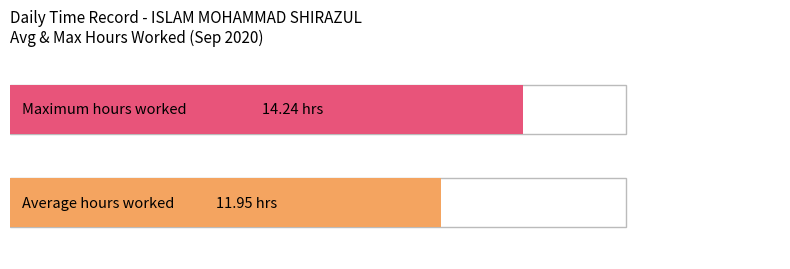

The chart shows a value of 0.0 at 12. True or false?

True